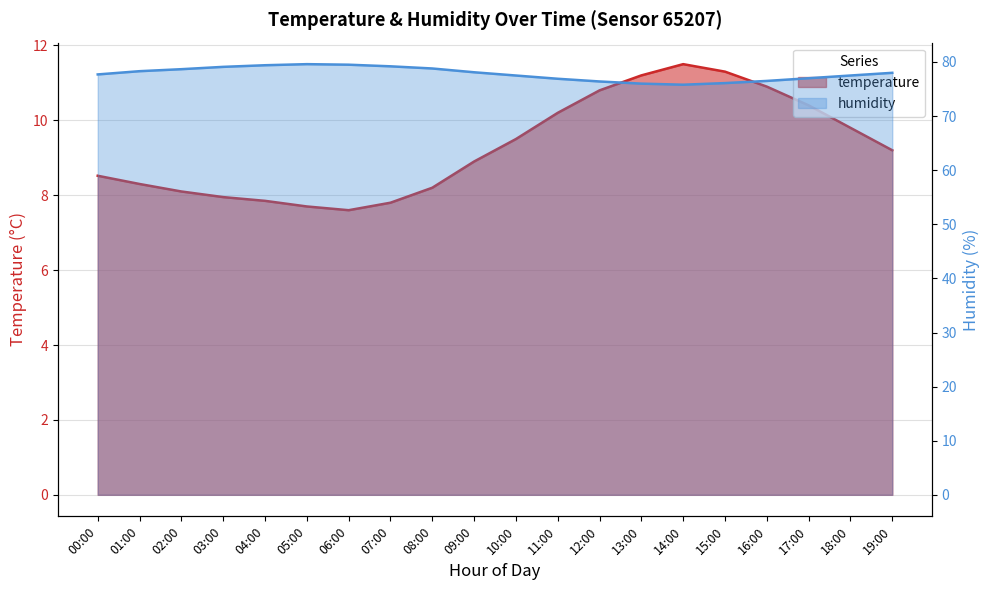

Where is the first local minimum for humidity?

14:00